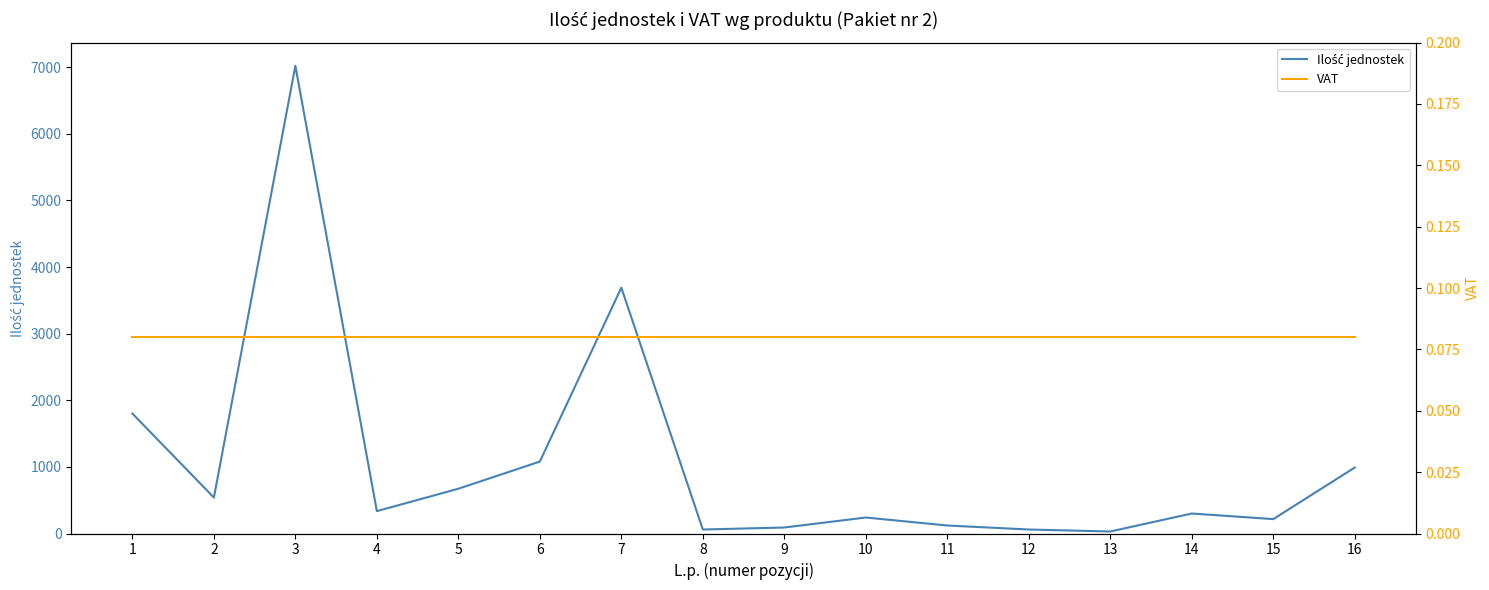

What is the difference between the highest and lowest values at 10?

239.9